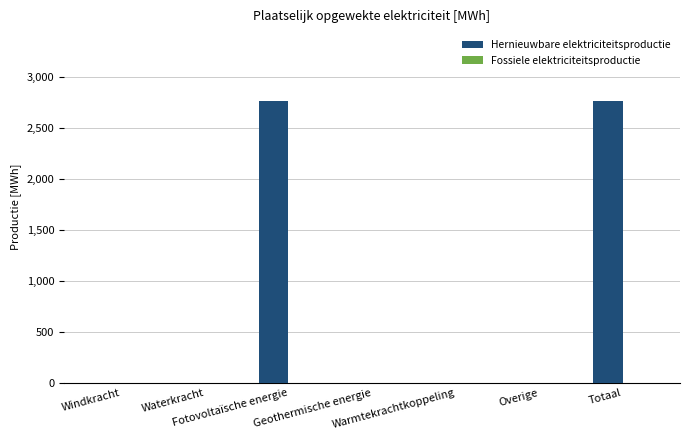

What is the sum of all values?

5521.7